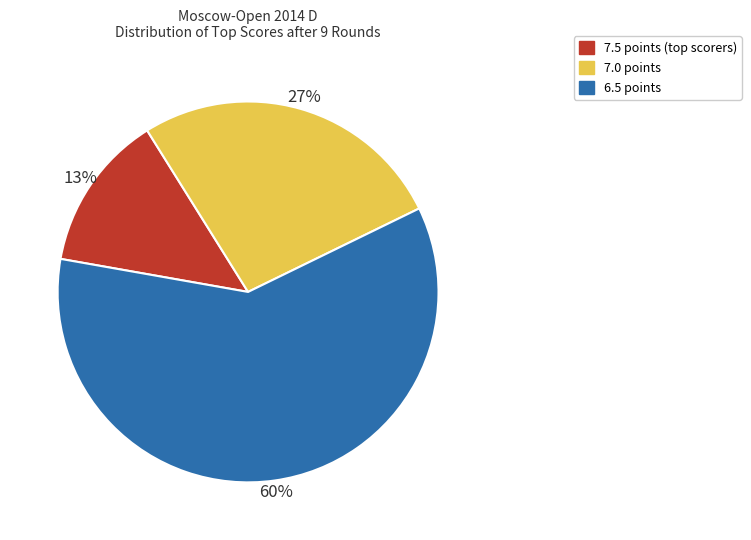

Between 6.5 points and 7.0 points, which is larger?

6.5 points